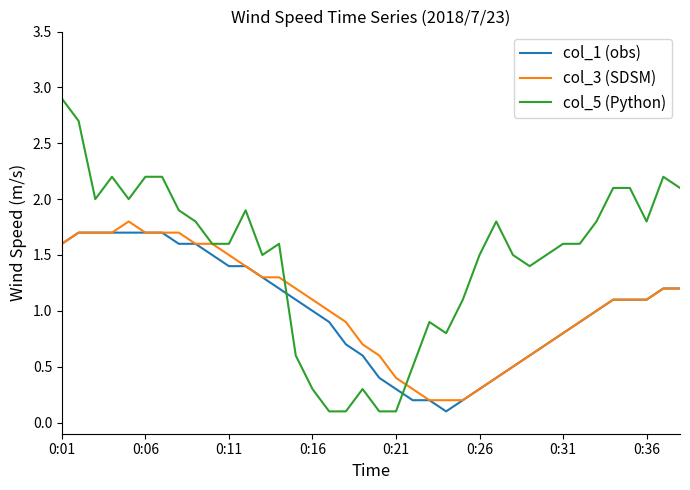

Which series has the largest total across all categories?

col_5 (Python)